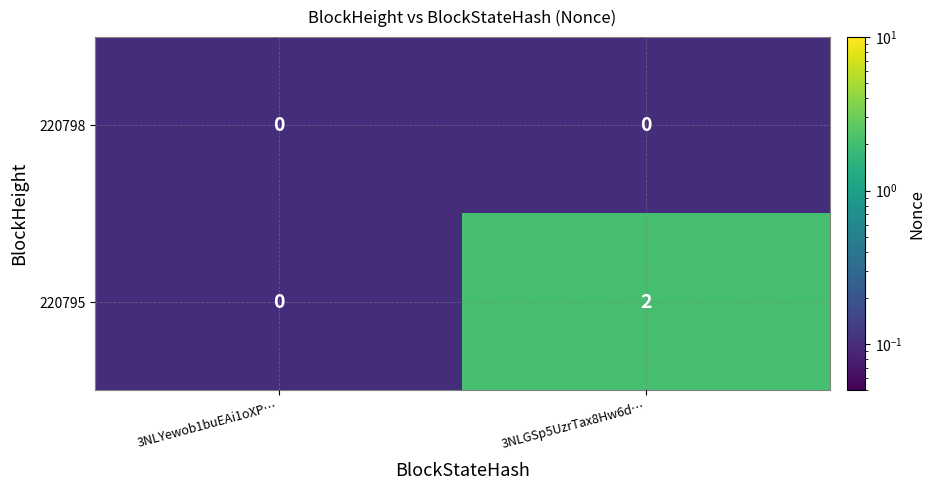

Rank the series by their maximum value, from highest to lowest.

220795, 220798